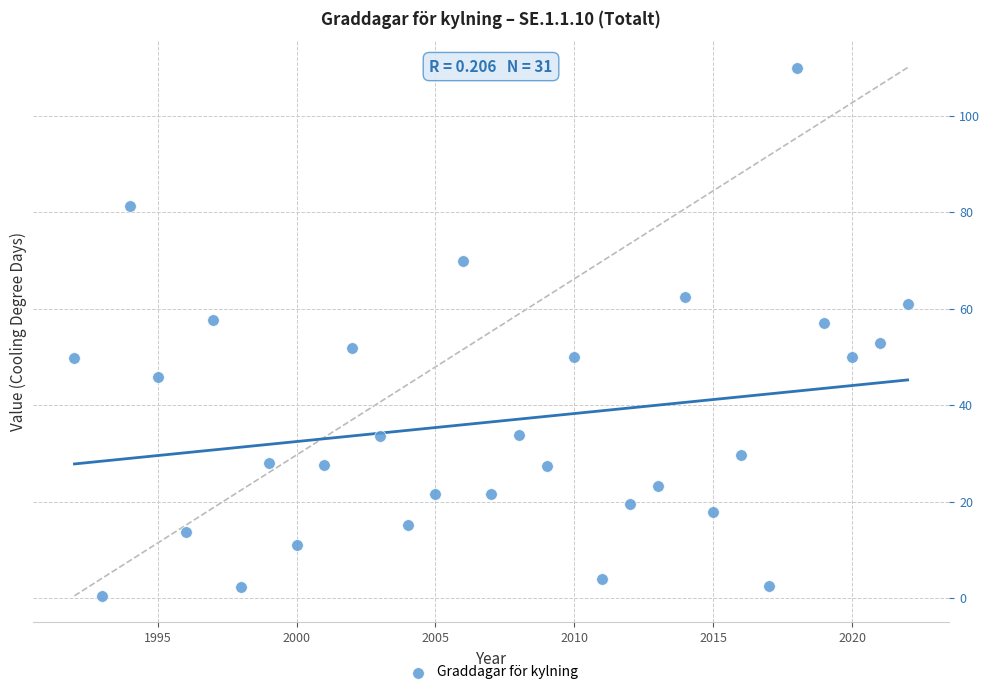

What is the range of X values (max minus min)?

30.0